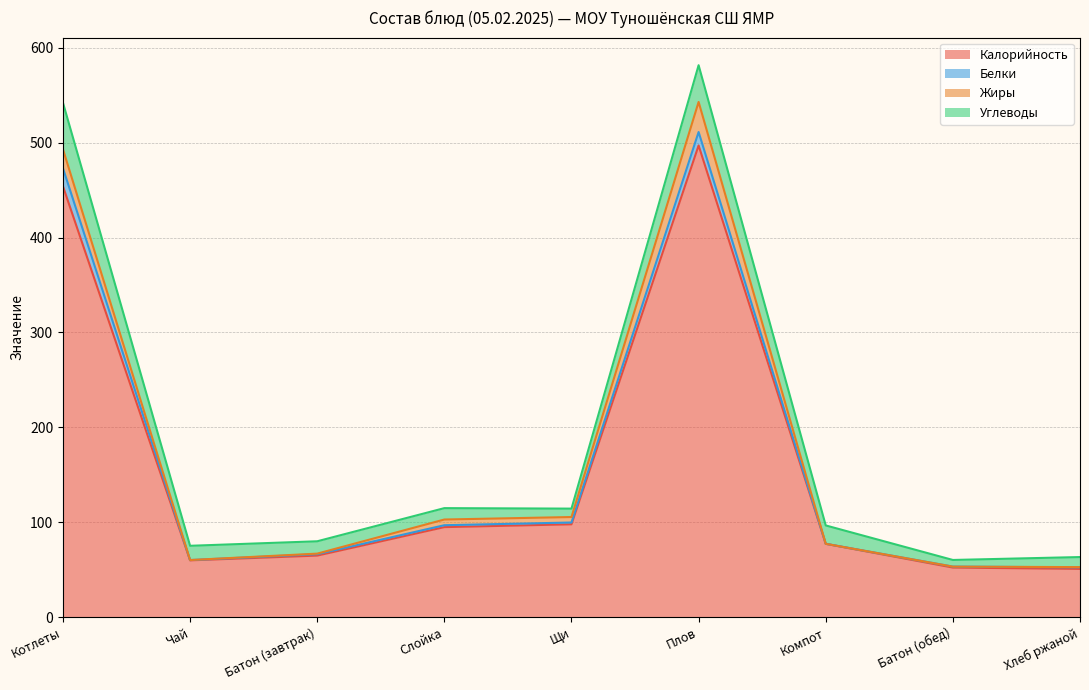

Count the number of data series in this chart.

4